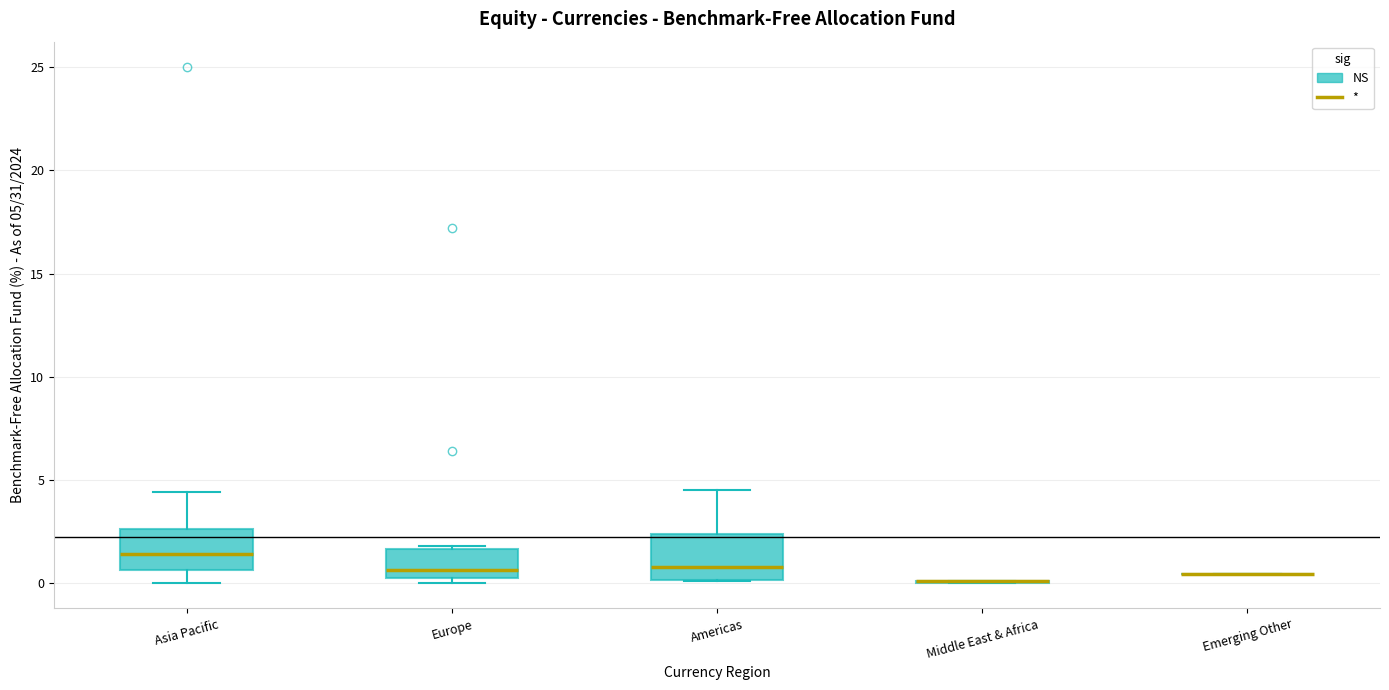

Reading left to right, transcribe this box plot: for each box, give where its median line is, the range the box spans, and where its two whiskers end, as read against the y-axis. The values are not printed on the chart, so give them approximately, as read against the axis.

Asia Pacific: median 1.5, box 0.5 to 2.5, whiskers 0.0 to 4.5
Europe: median 0.5 (just above the box's lower edge), box 0.5 to 1.5, whiskers 0.0 to 2.0
Americas: median 1.0, box 0.0 to 2.5, whiskers 0.0 to 4.5
Middle East & Africa: box collapsed to a line at 0.0, whiskers 0.0 to 0.0
Emerging Other: box collapsed to a line at 0.5, whiskers 0.5 to 0.5